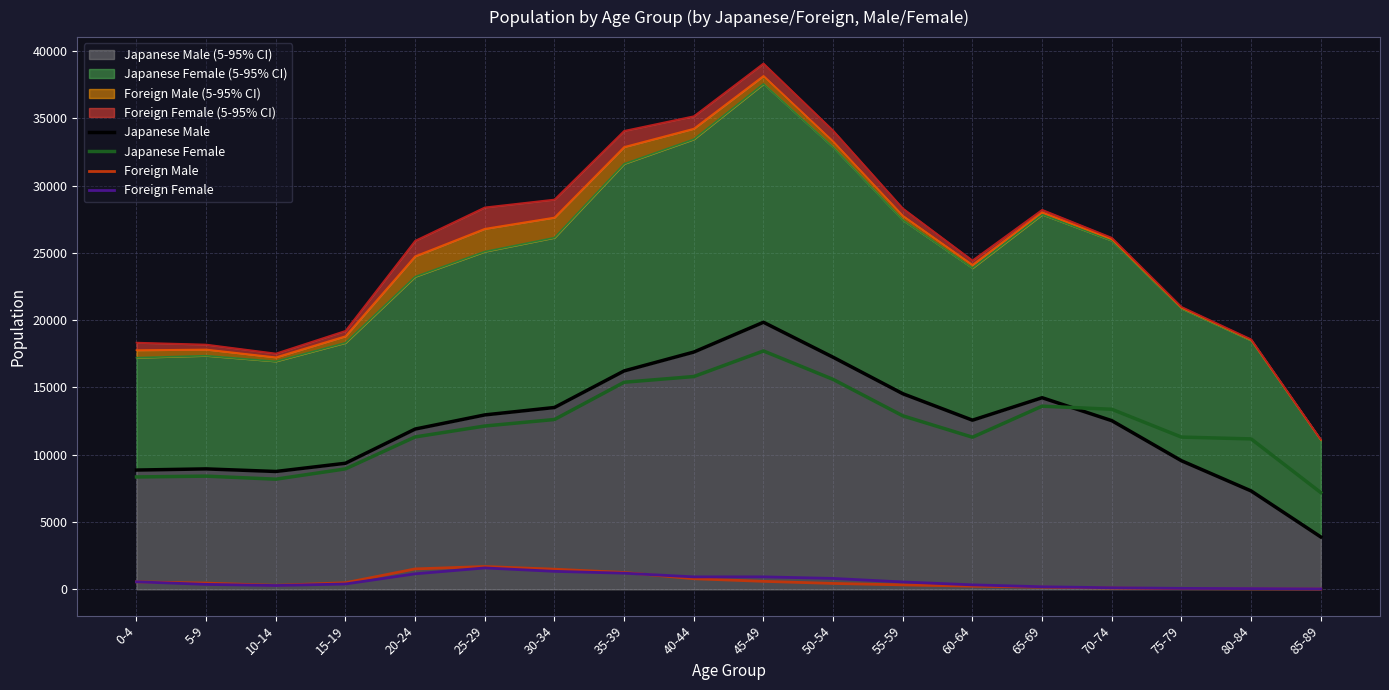

What are all the series names shown in the legend?

Japanese Male, Japanese Female, Foreign Male, Foreign Female